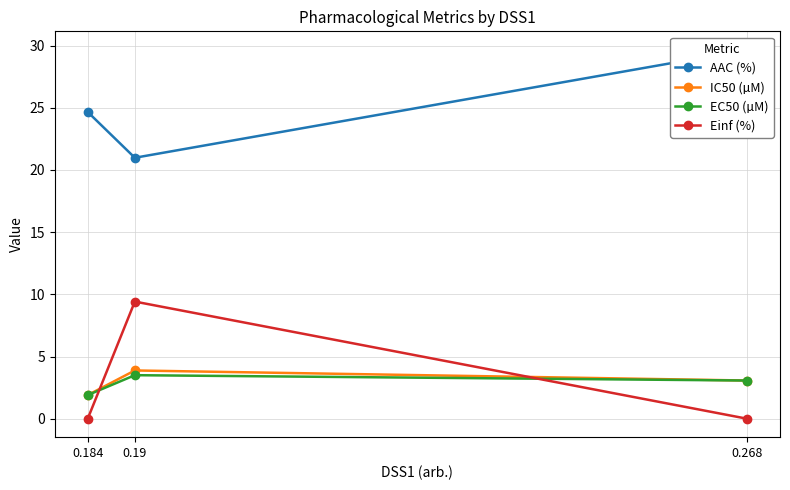

What position from the left is 0.268?

3